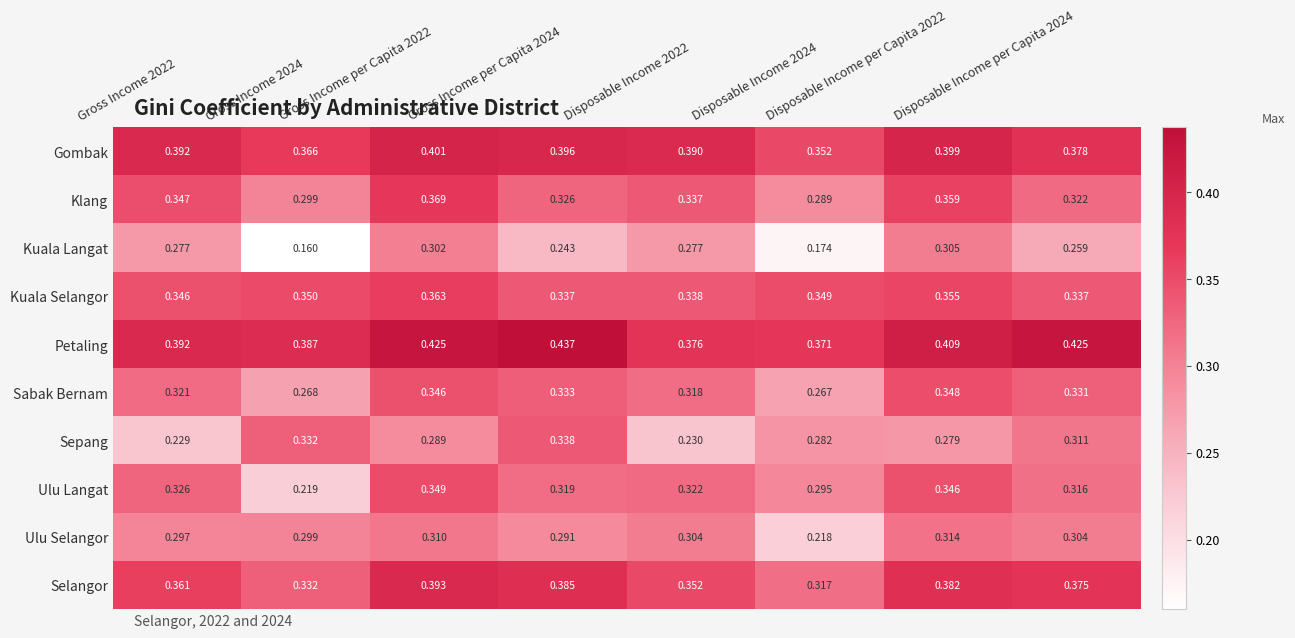

Which series changed the most between Disposable Income 2022 and Disposable Income per Capita 2022?

Sepang